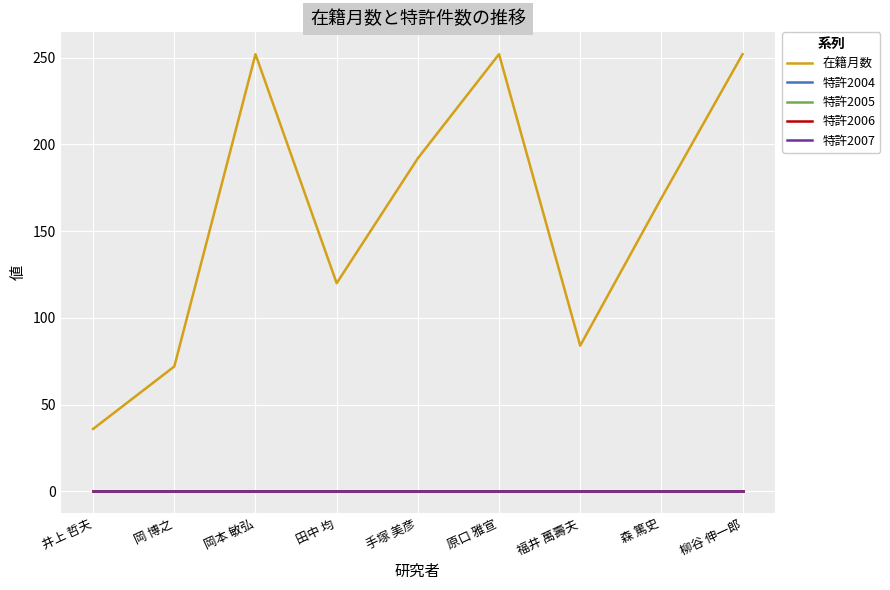

Does the chart display data point markers on the line(s)?

No